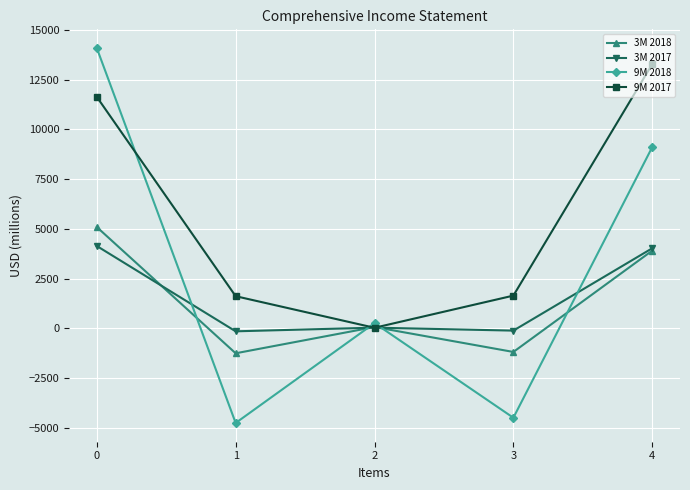

The value of 9M 2018 at 3 is -4492. True or false?

True